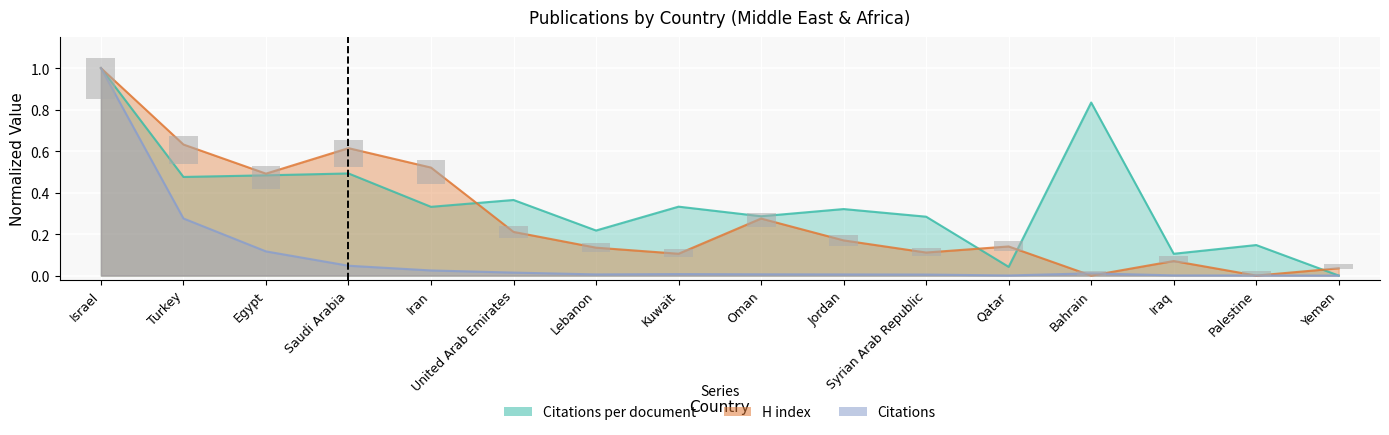

What is the average value of the Citations per document series?

0.4